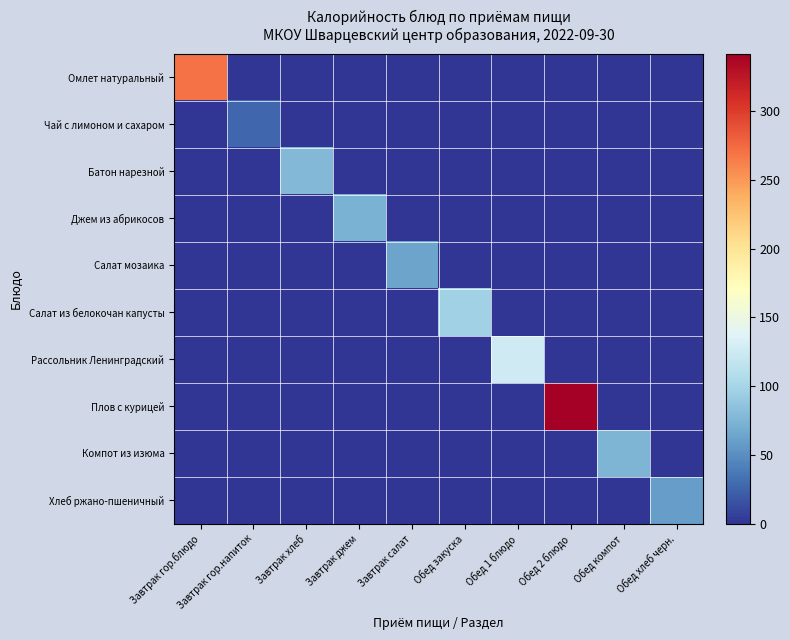

At which category is the sum across all series the highest?

Обед 2 блюдо